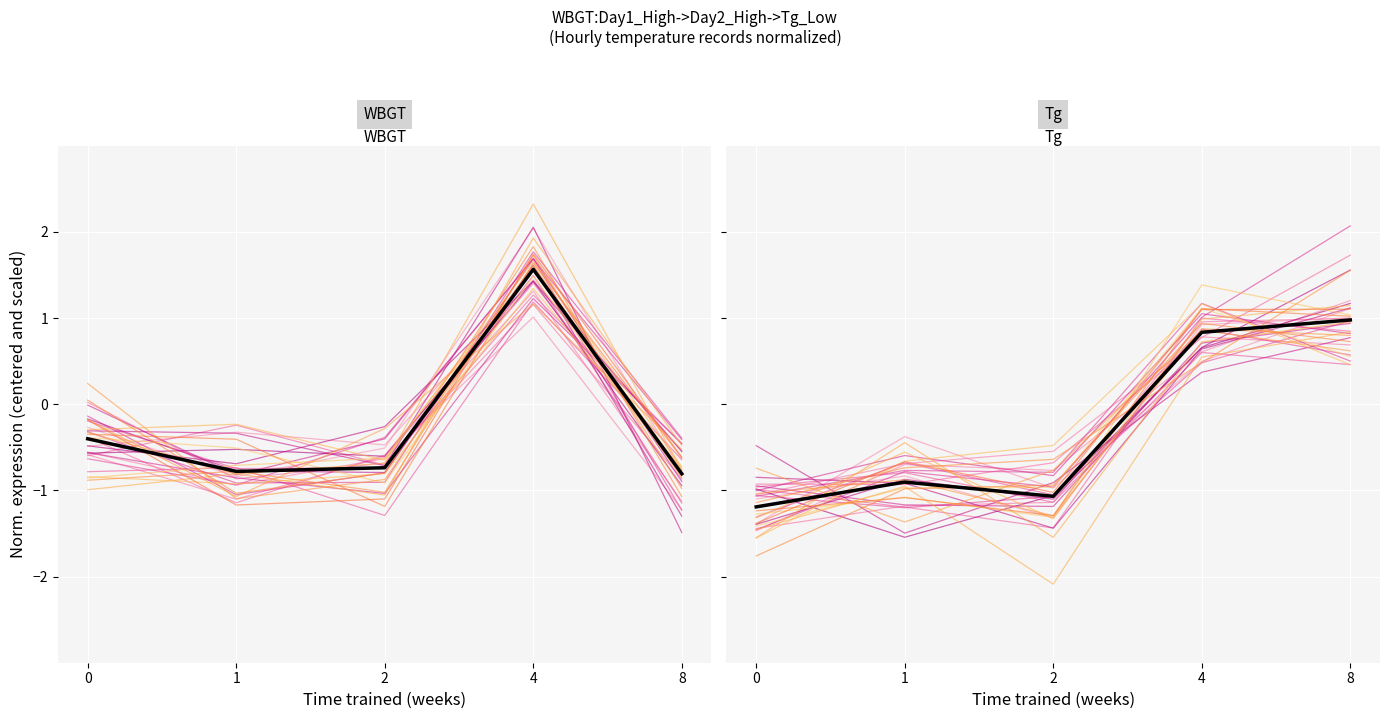

Which category has the lowest value in the Tg trace series?

2